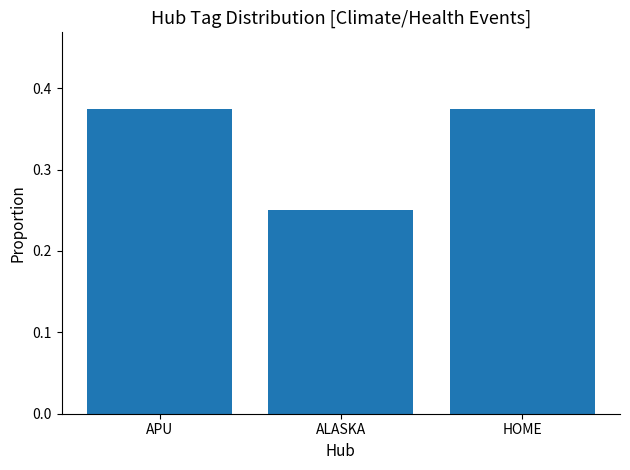

Does the chart contain any negative values?

No